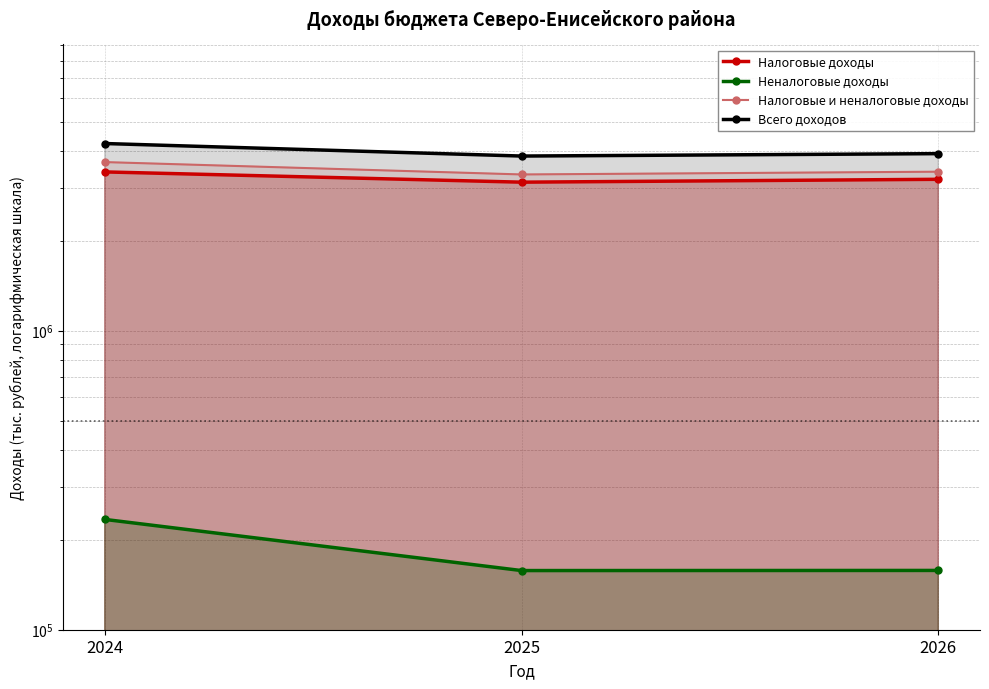

Does the chart have visible grid lines?

Yes